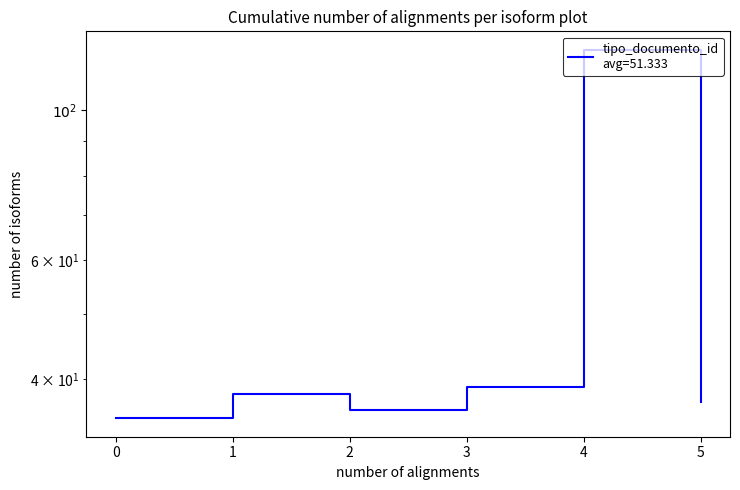

How many distinct data groups are displayed?

1